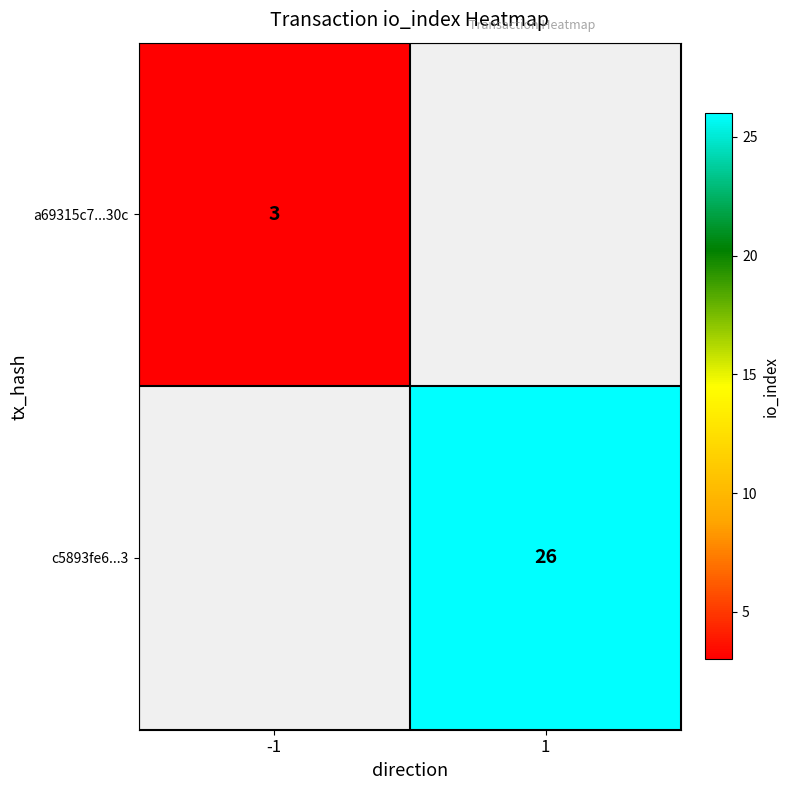

True or false: a69315c7...30c has a value of 2 at -1.

False